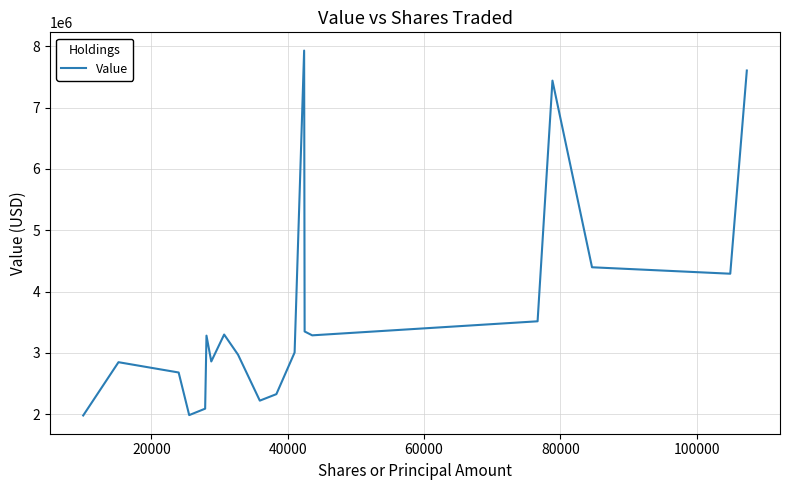

What is the difference between the maximum and minimum values?

5951000